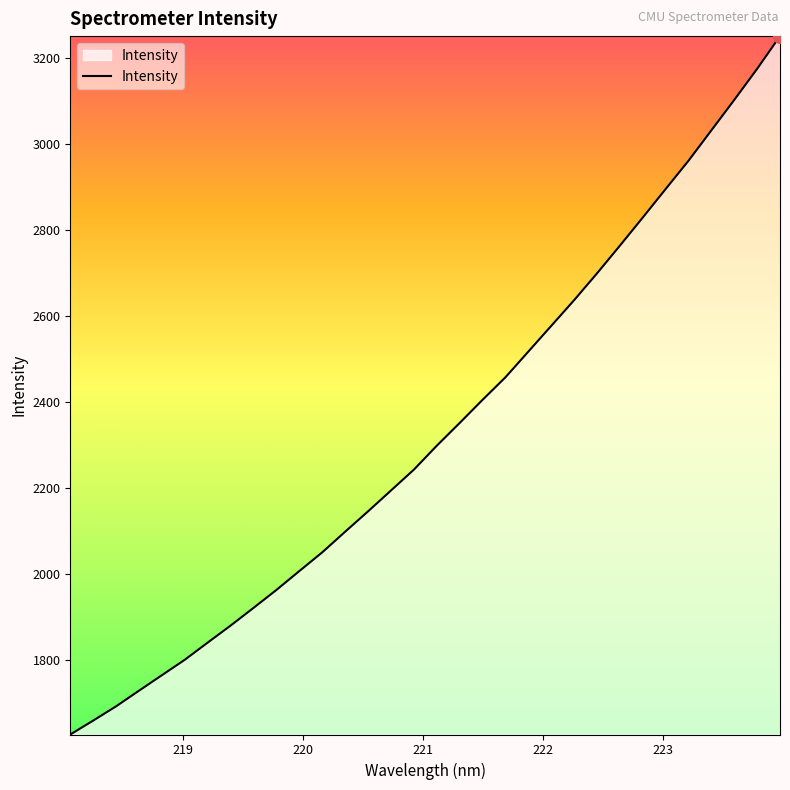

What is the greatest value displayed?

3250.4